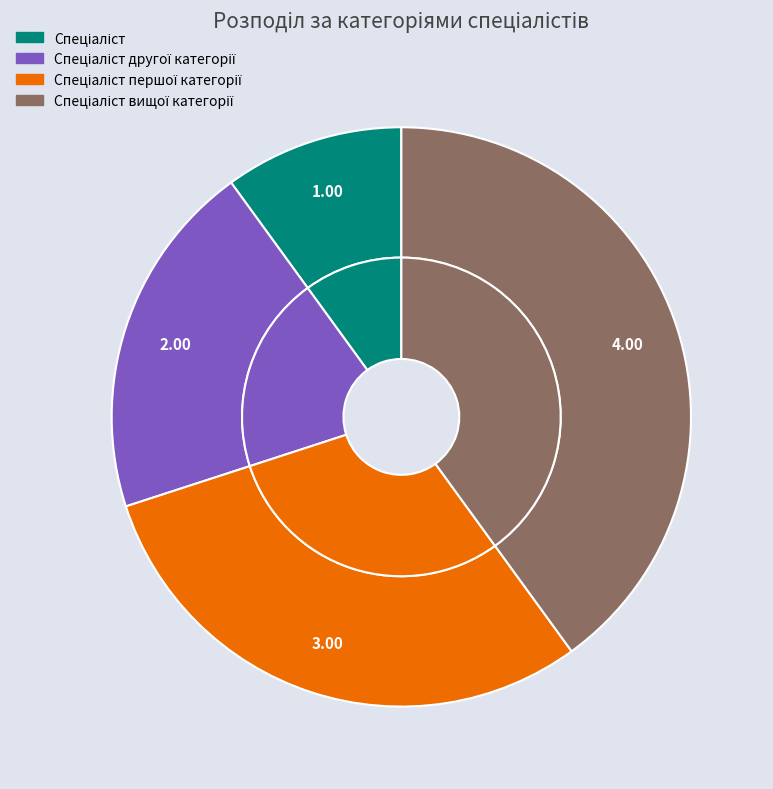

How many slices are in this pie chart?

4